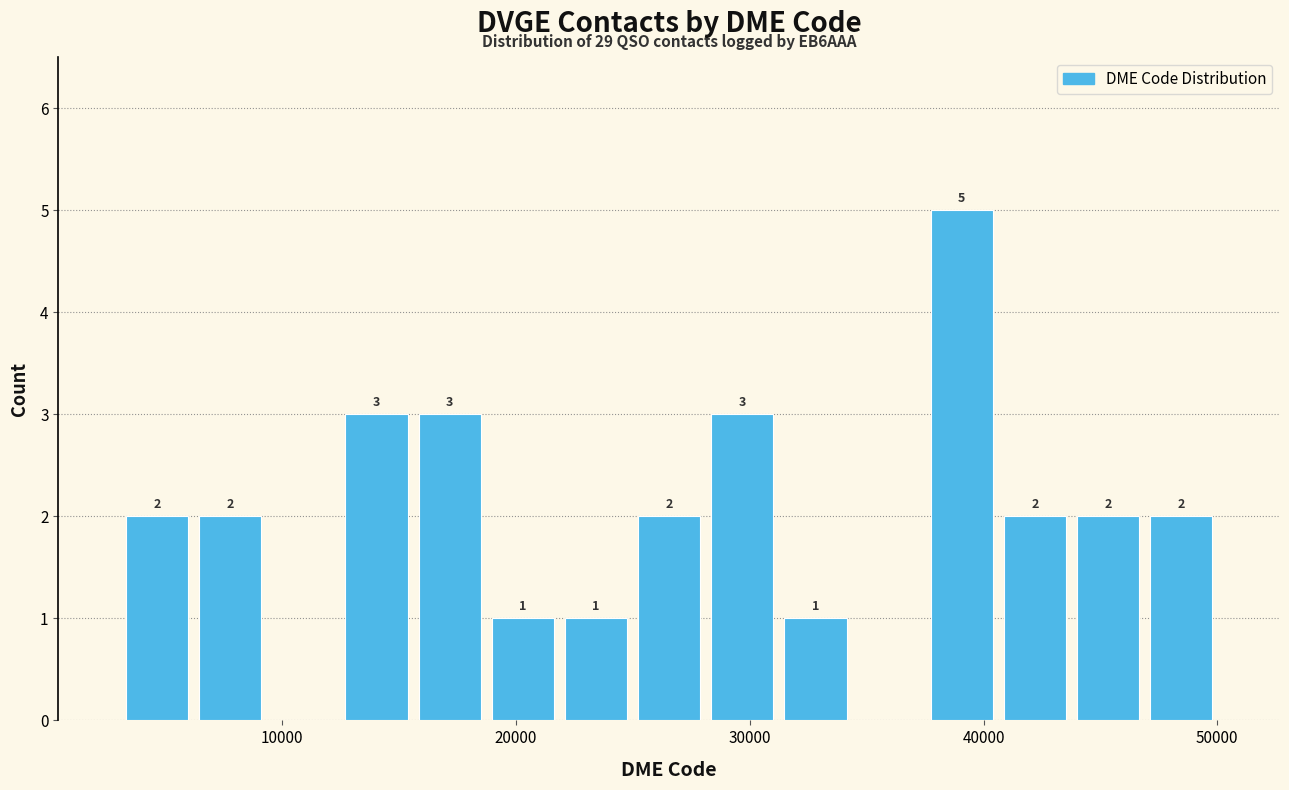

Read against the x-axis, roughly where is the centre of the tallest bar?

39000